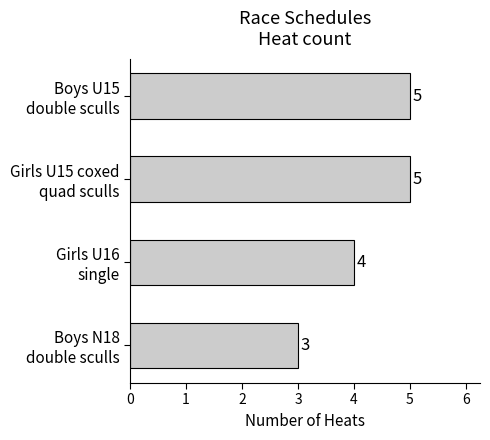

What is the greatest value displayed?

5